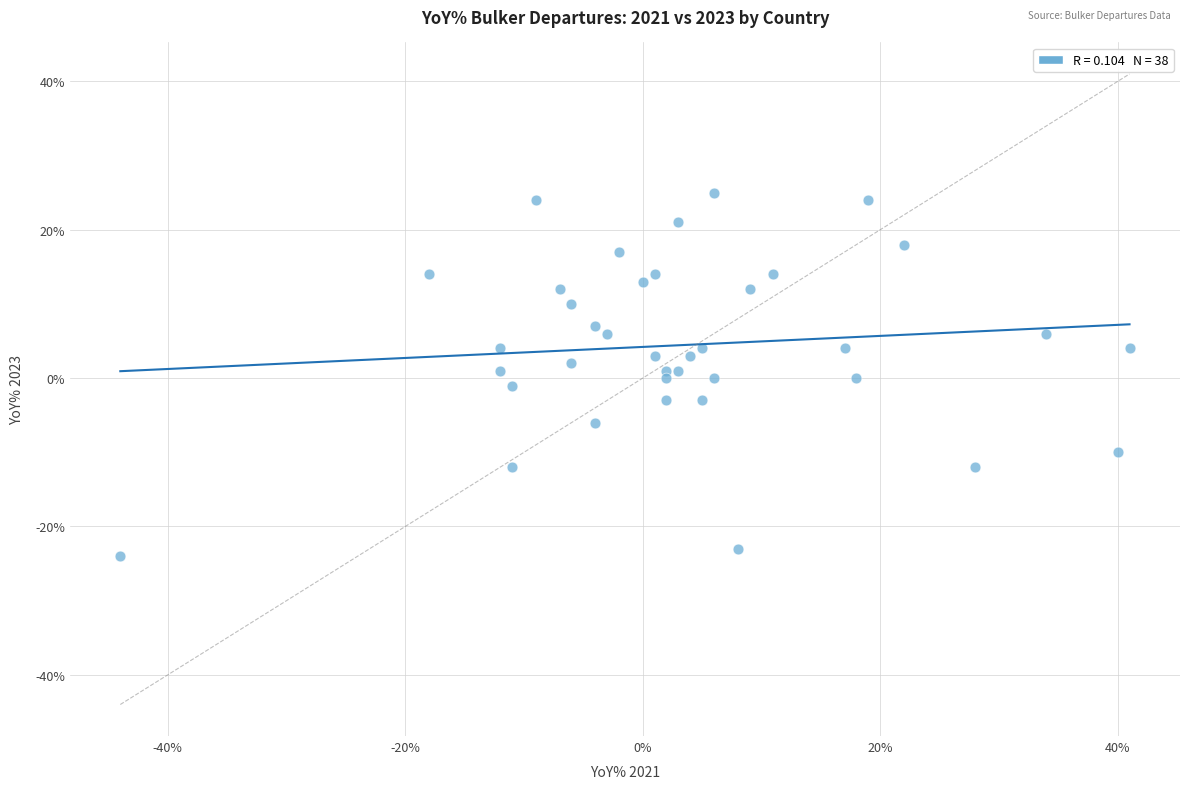

How many points are shown in the scatter plot?

38